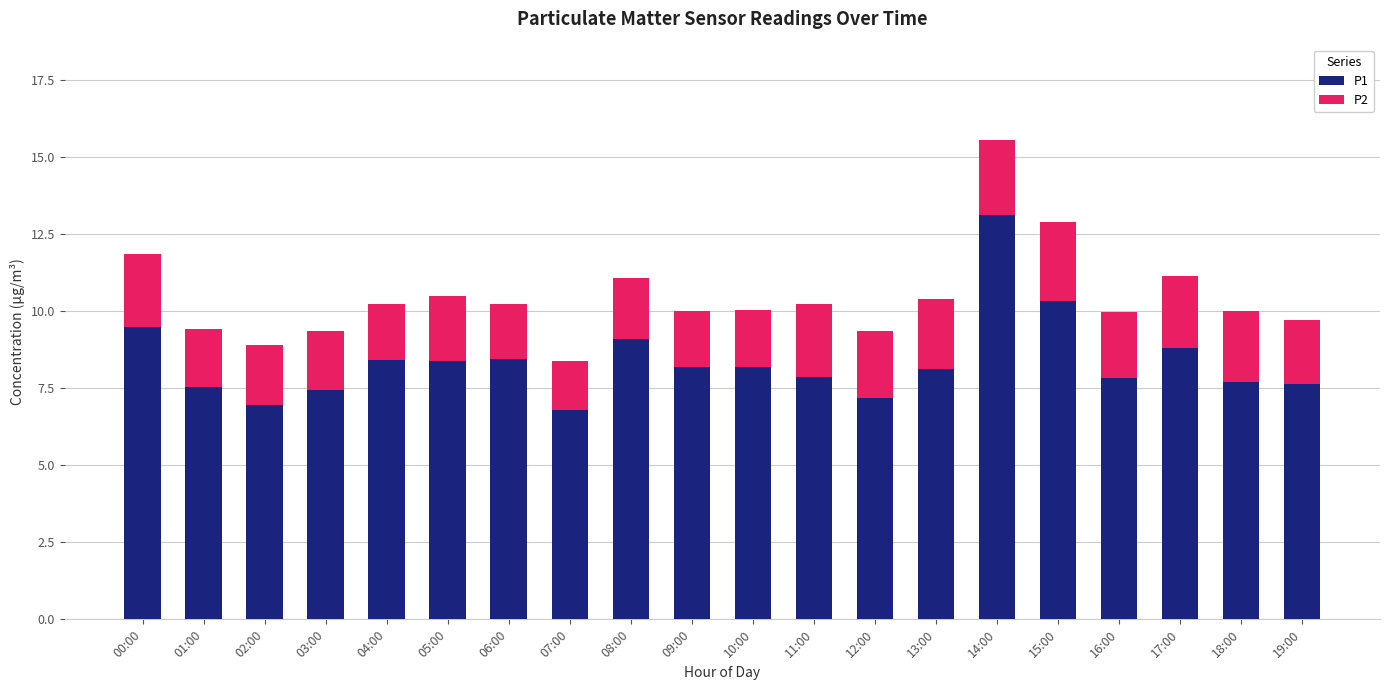

What is the highest value of the P1 series?

13.1